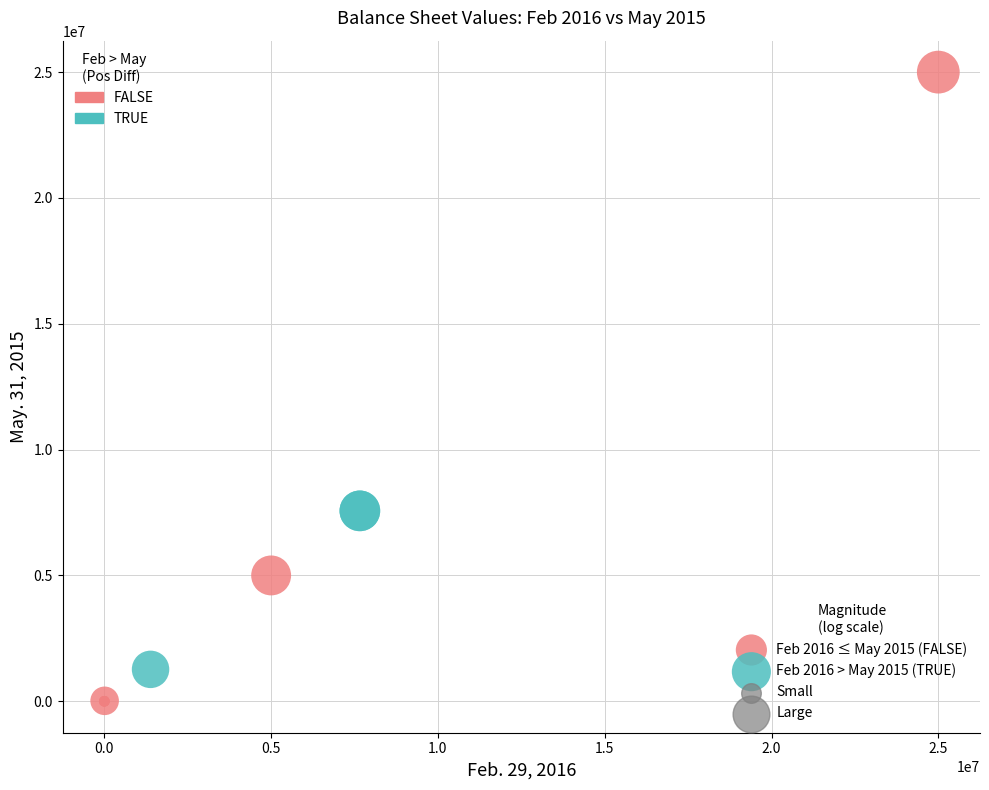

Which series contains the lowest Y value?

Feb 2016 ≤ May 2015 (FALSE)